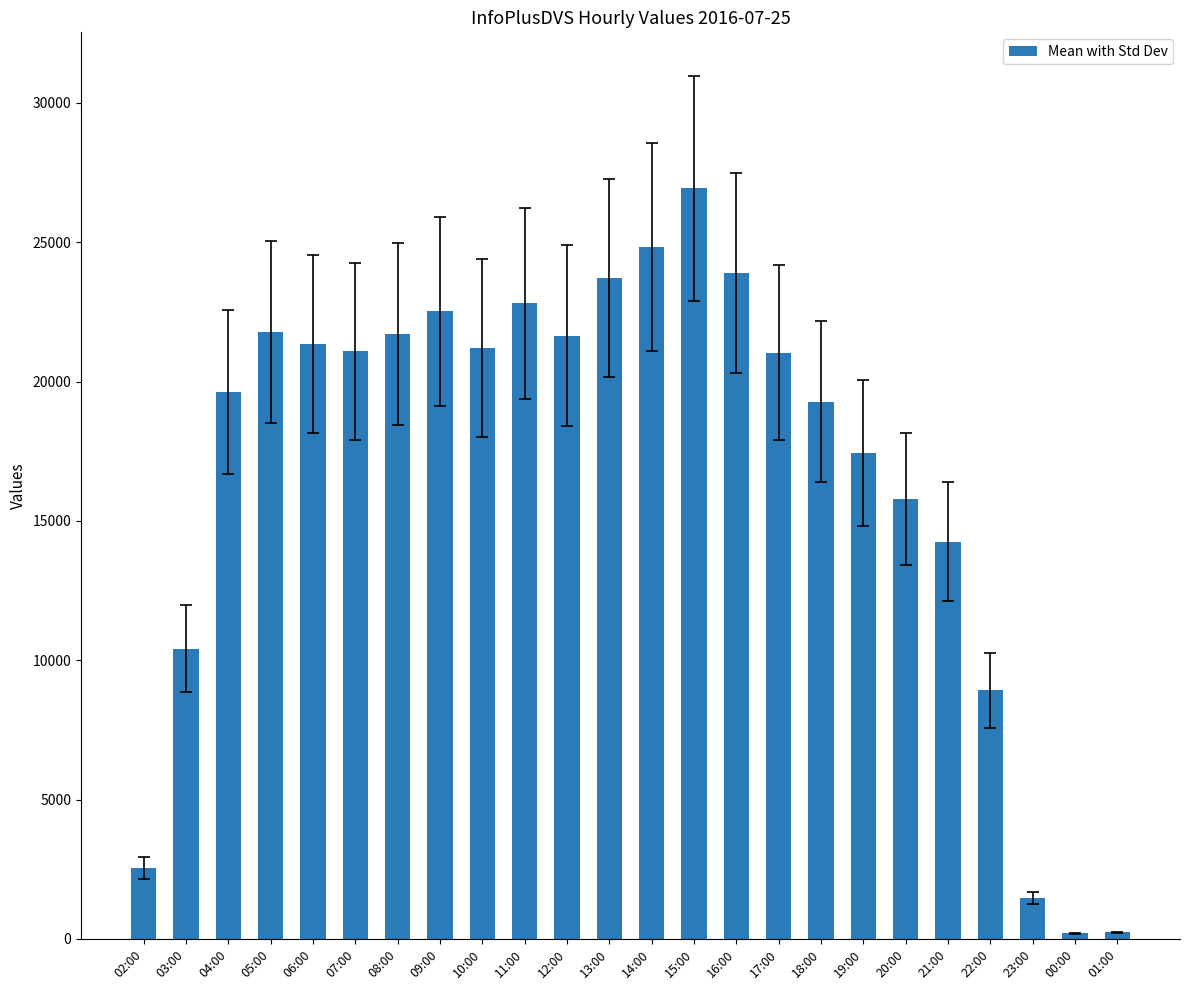

At which label does the data first exceed 21081?

05:00